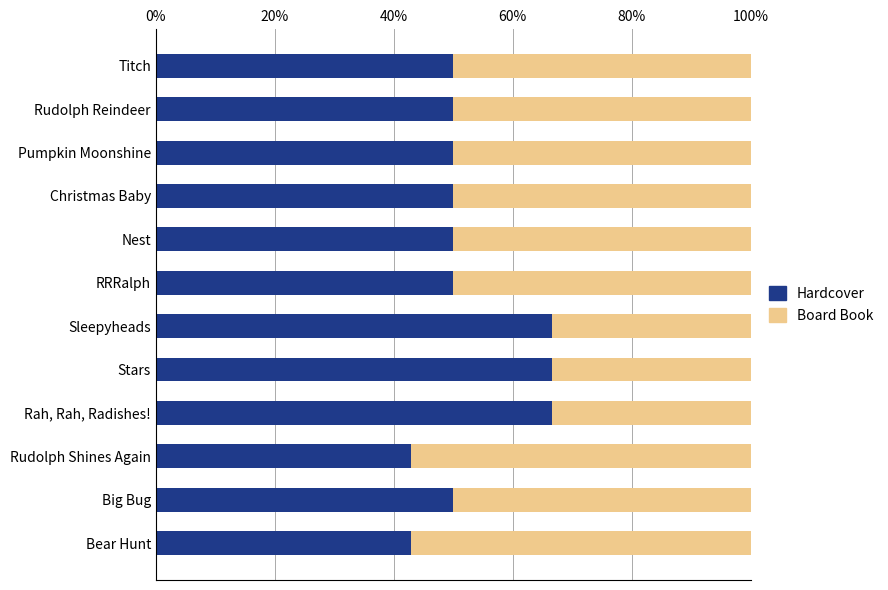

How many categories are shown in the chart?

12